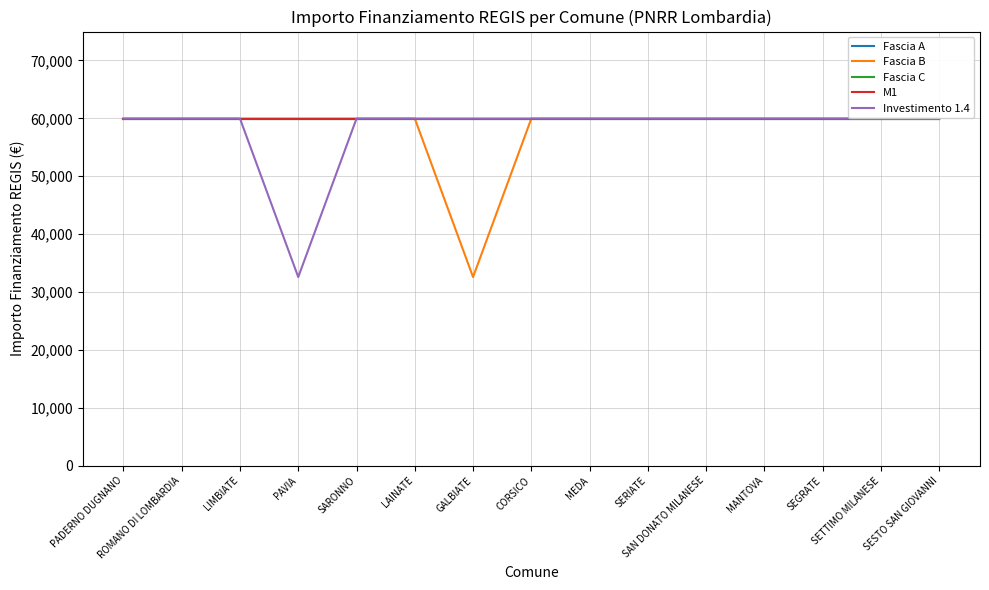

What are all the series names shown in the legend?

Fascia A, Fascia B, Fascia C, M1, Investimento 1.4